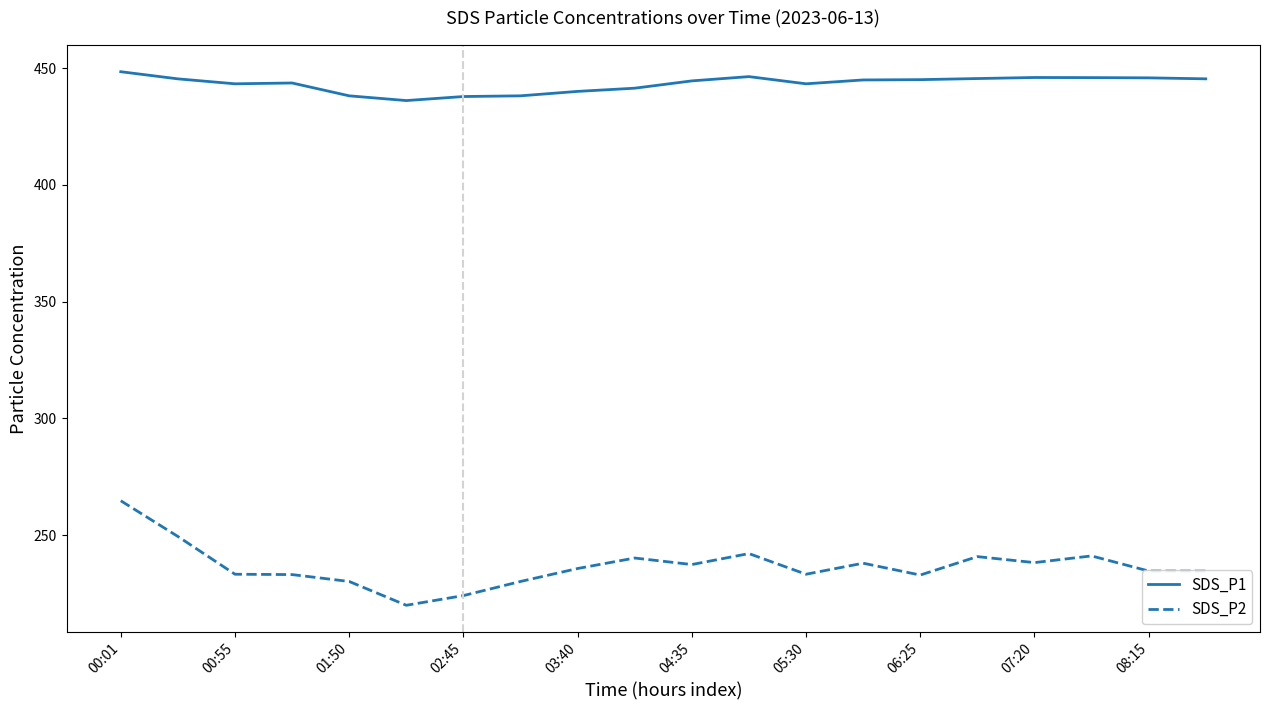

List the series in order of their peak value, lowest first.

SDS_P2, SDS_P1